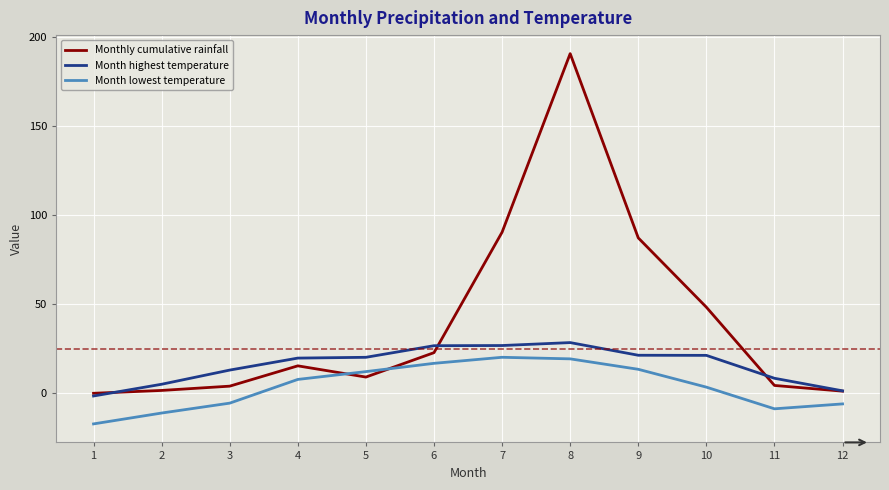

The value of Month lowest temperature at 9 is 22.5. True or false?

False